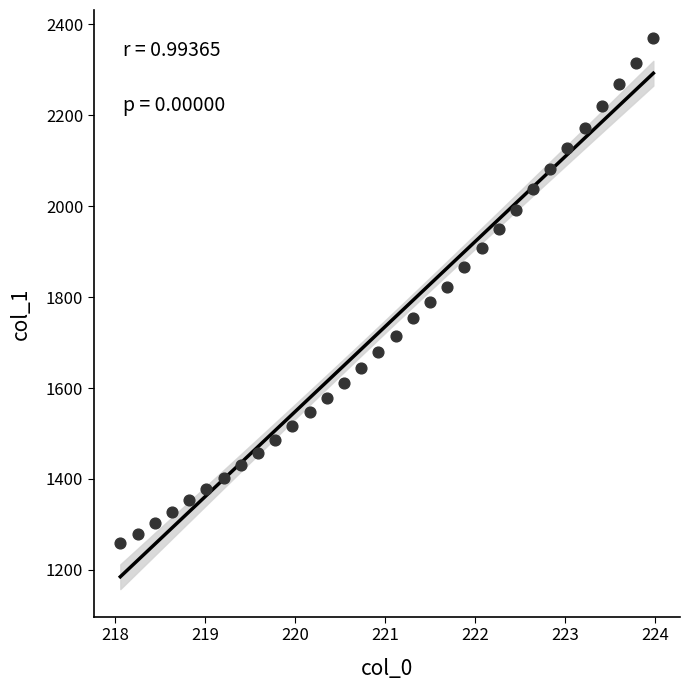

What is the range of X values (max minus min)?

5.9